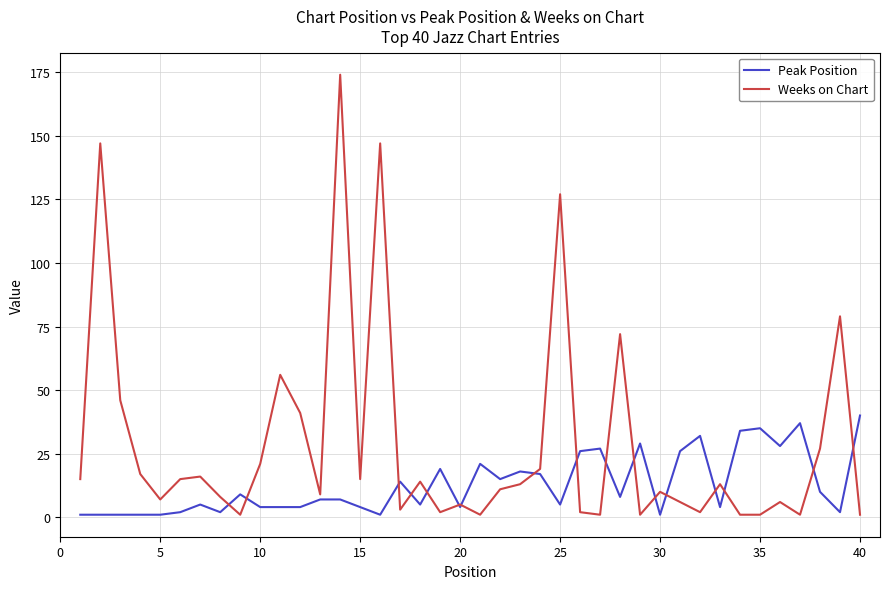

Which series ends up on top after the final intersection of Peak Position and Weeks on Chart?

Peak Position